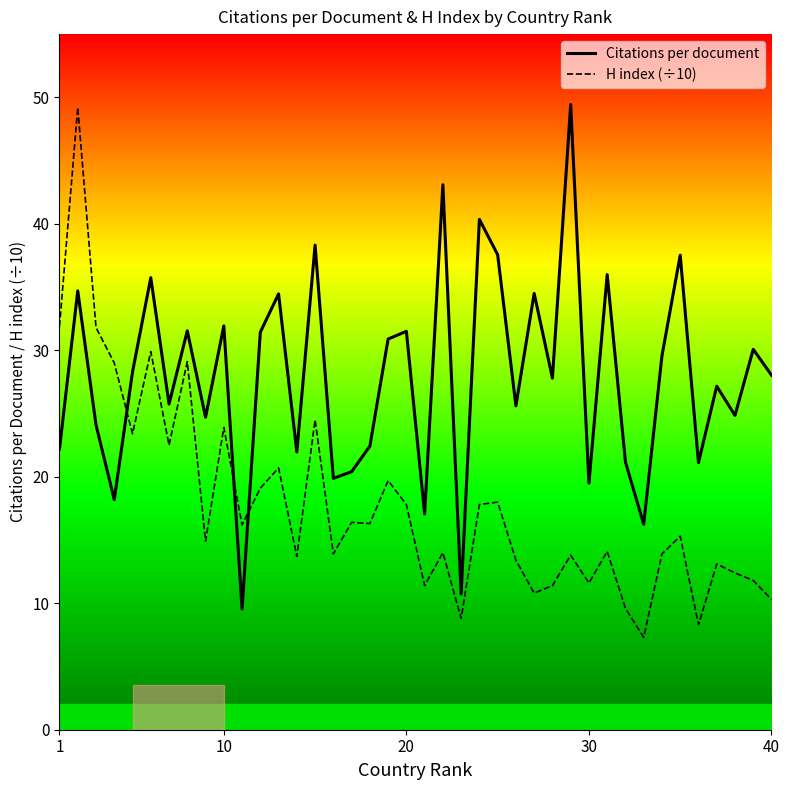

What is the maximum value for Citations per document?

49.4